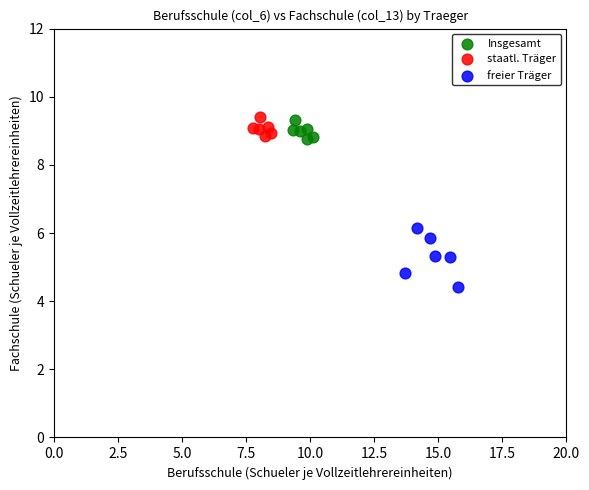

Which series has the widest spread of Y values?

freier Träger